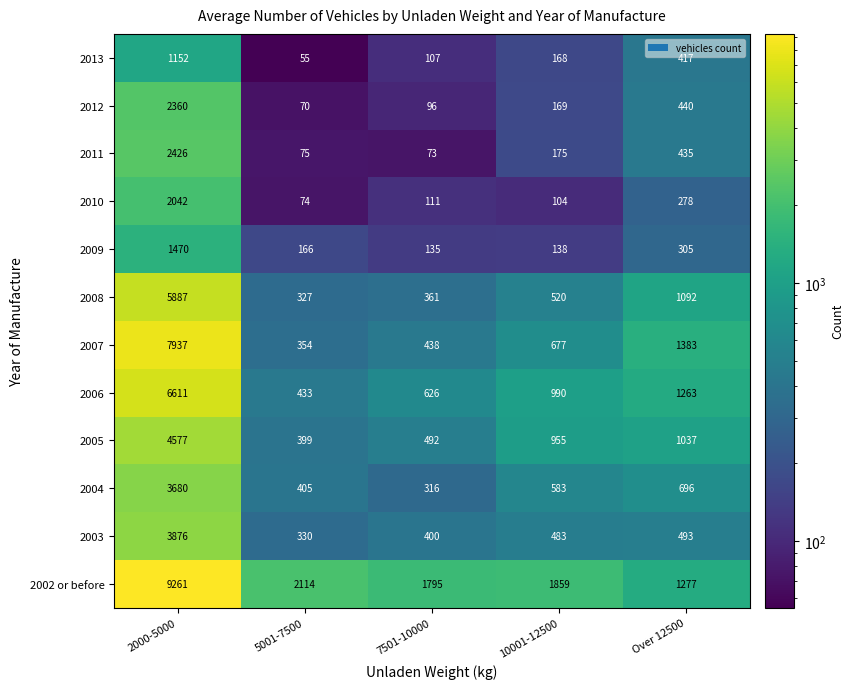

Which series has the largest range (max minus min)?

2002 or before